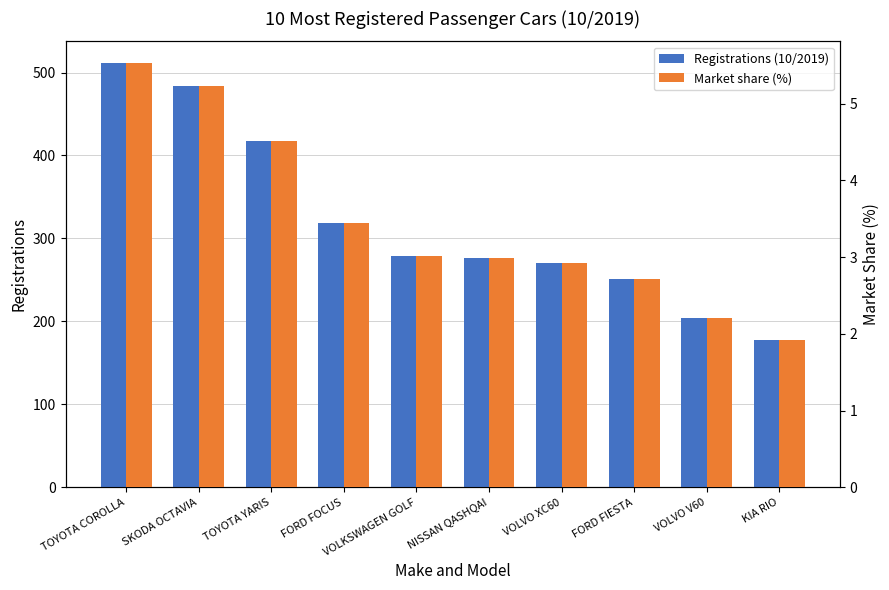

What are all the series names shown in the legend?

Registrations (10/2019), Market share (%)